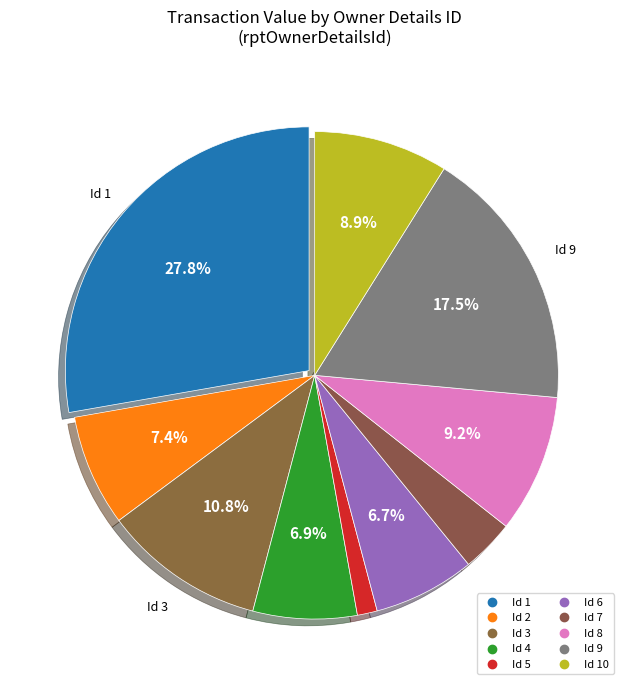

How many slices are in this pie chart?

10